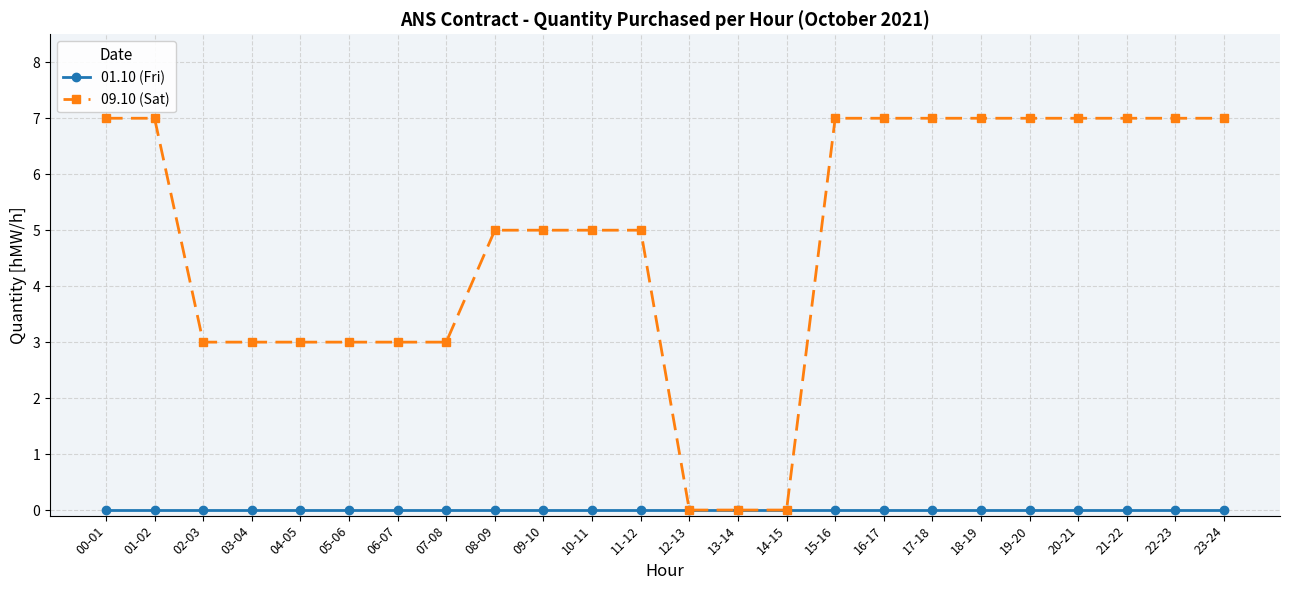

Which series has the widest spread of values?

09.10 (Sat)